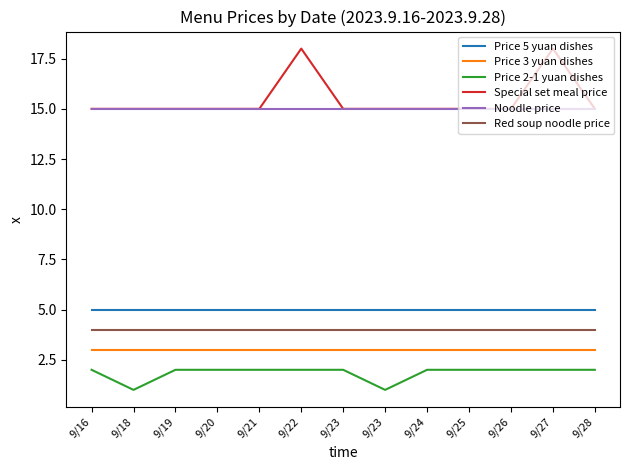

What are all the series names shown in the legend?

Price 5 yuan dishes, Price 3 yuan dishes, Price 2-1 yuan dishes, Special set meal price, Noodle price, Red soup noodle price